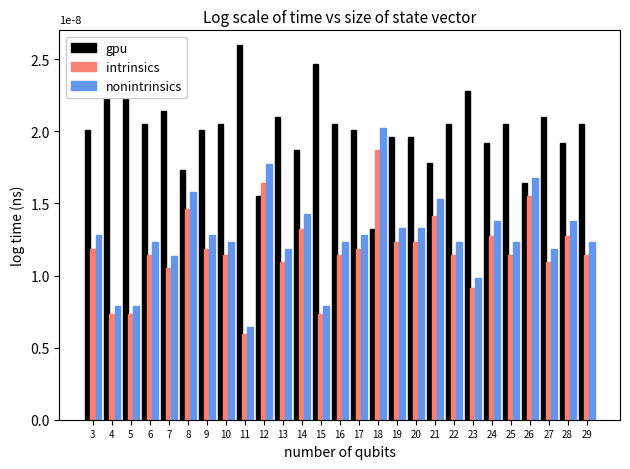

What are all the series names shown in the legend?

gpu, intrinsics, nonintrinsics